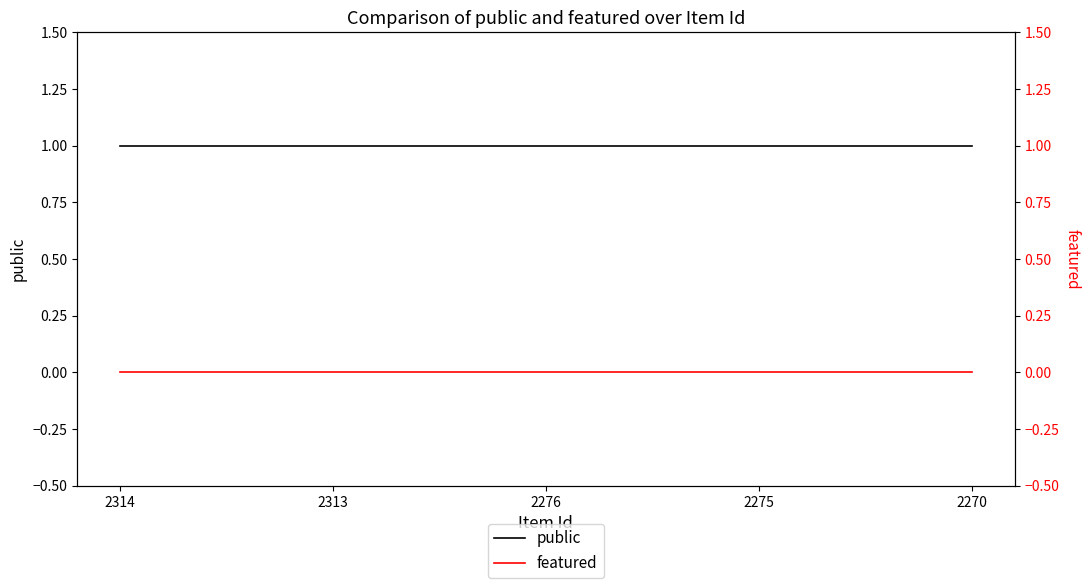

True or false: public has more than 2 points higher than both neighbors.

False